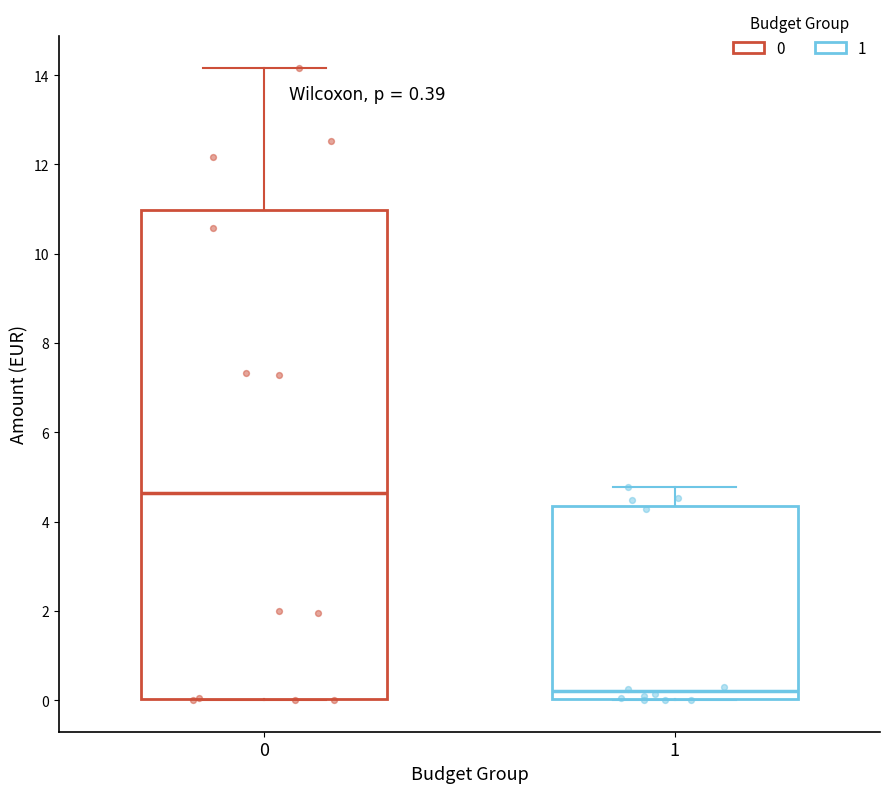

Comparing the boxes themselves (not the whiskers), which one is the tallest?

0